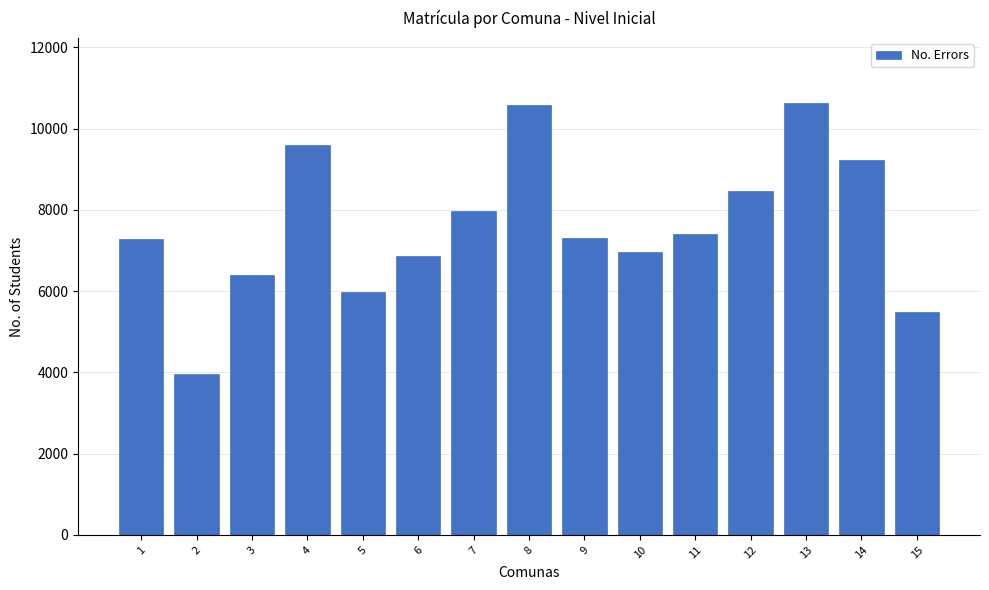

What is the approximate value at 7?

7980